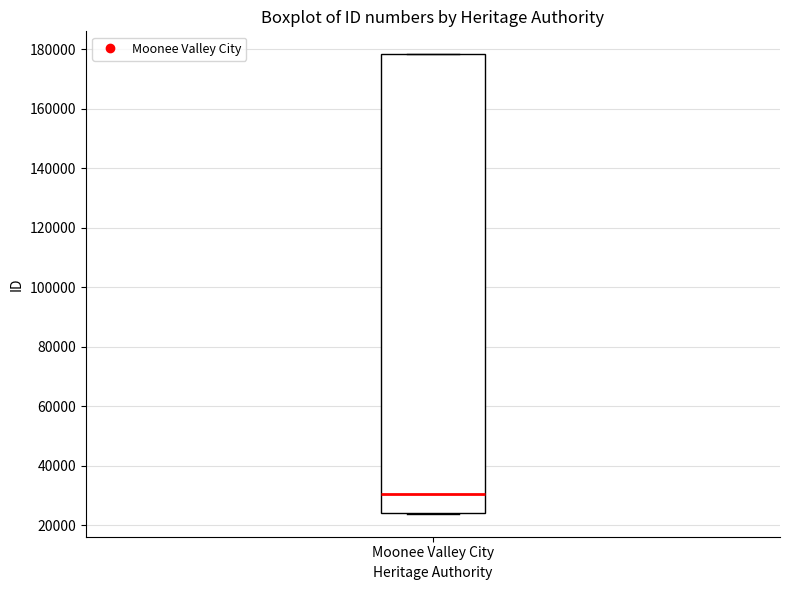

Transcribe this box plot: give where the median line is, the range the box spans, and where the two whiskers end, as read against the y-axis. The values are not printed on the chart, so give them approximately, as read against the axis.

median 30000, box 24000 to 178000, whiskers 24000 to 178000